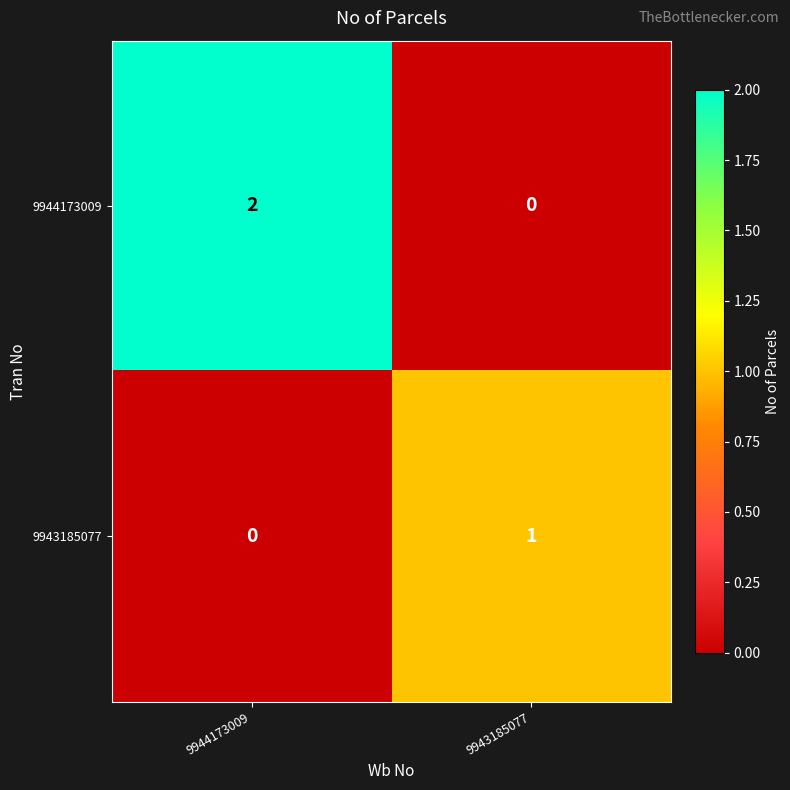

True or false: 9944173009 has a value of 0 at 9943185077.

True